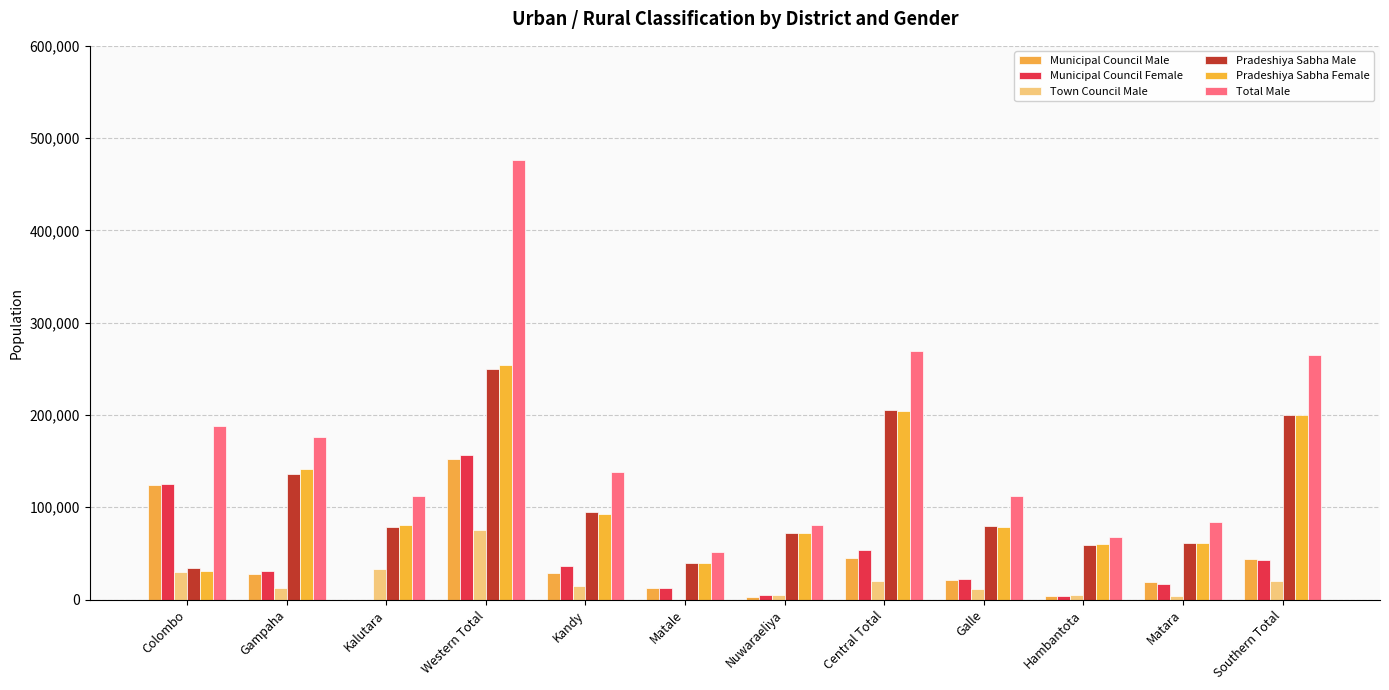

What is the highest value of the Town Council Male series?

75486